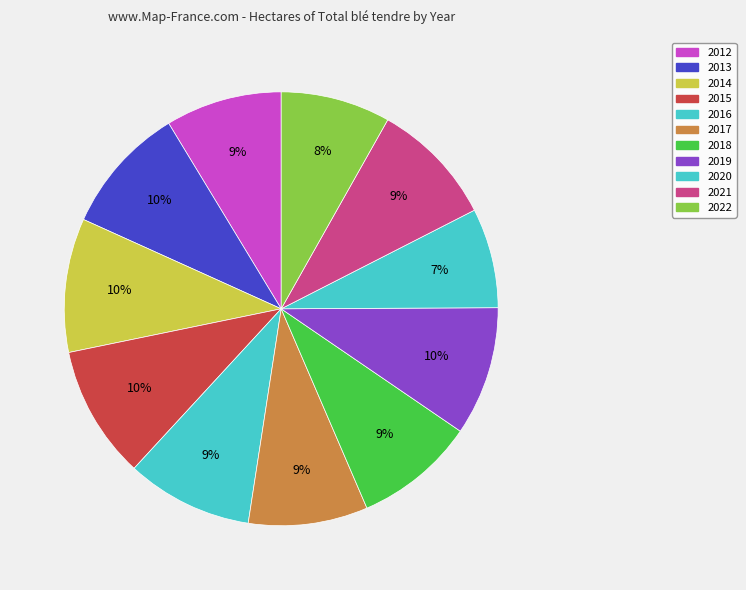

Does any single category account for the majority?

No